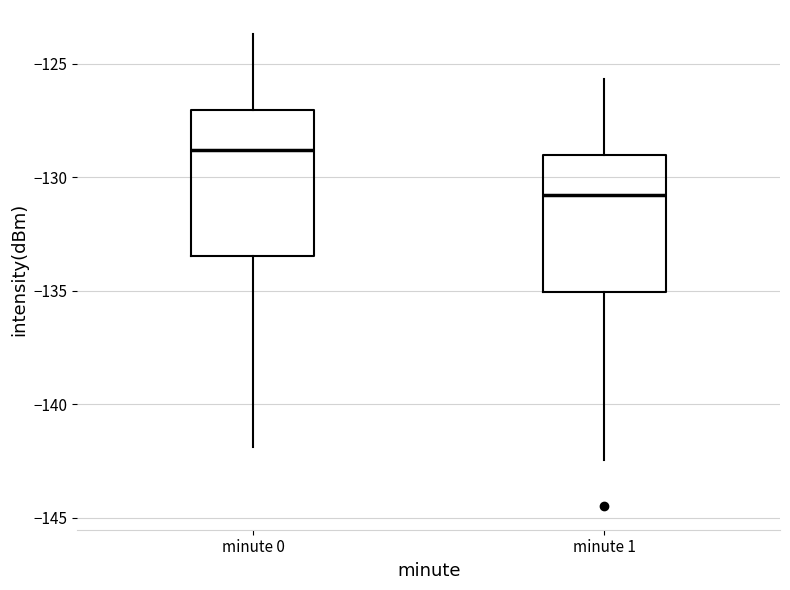

Which box's median line is the highest?

minute 0